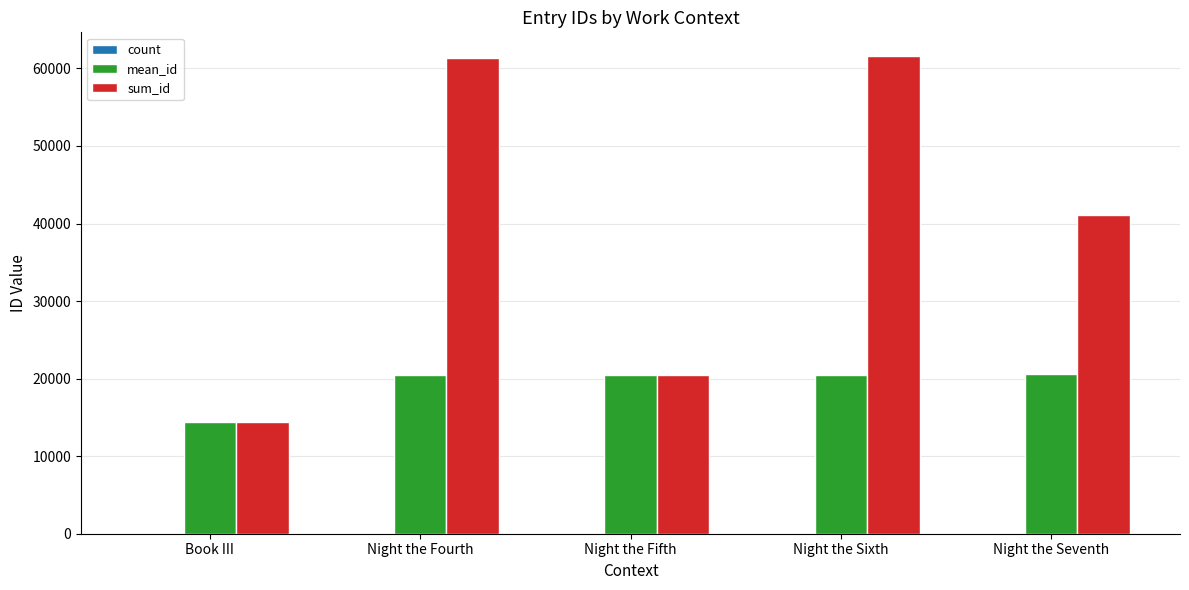

How many distinct data groups are displayed?

3